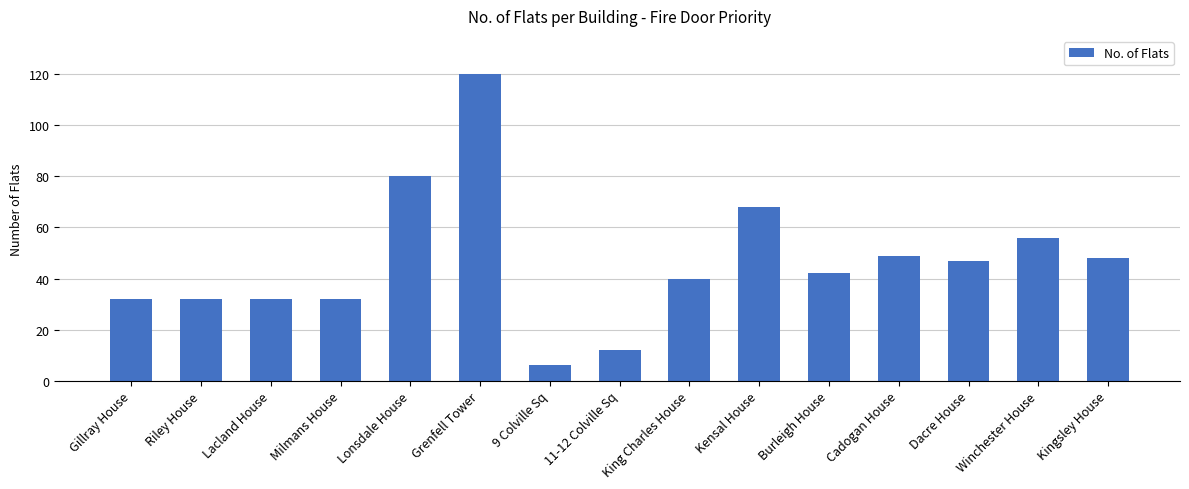

What is the label of the 11th bar from the right?

Lonsdale House